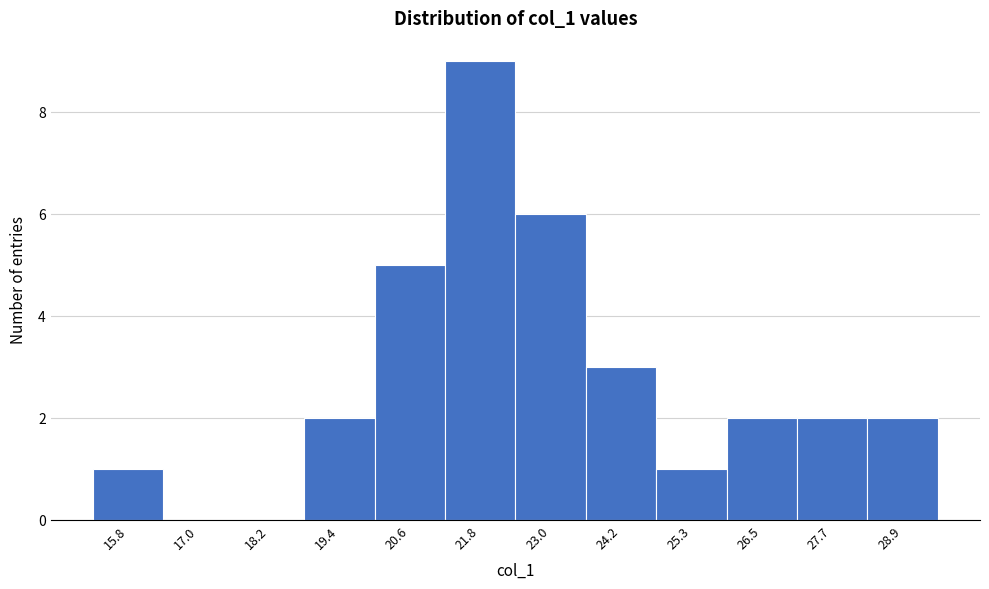

Reading left to right, list all the values displayed in this chart.

15.8=1	17.0=0	18.2=0	19.4=2	20.6=5	21.8=9	23.0=6	24.2=3	25.3=1	26.5=2	27.7=2	28.9=2